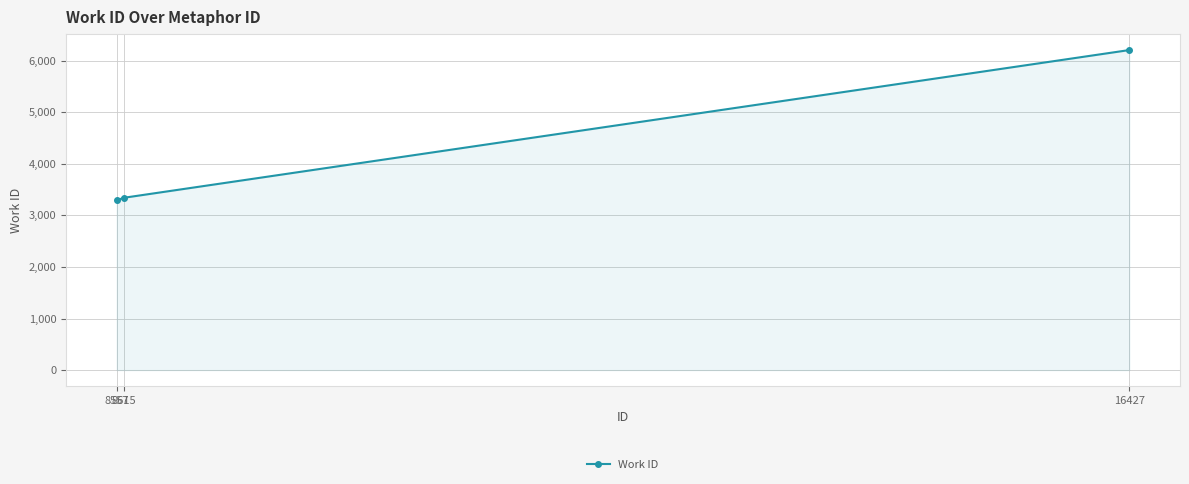

What is the difference between the maximum and minimum values?

2913